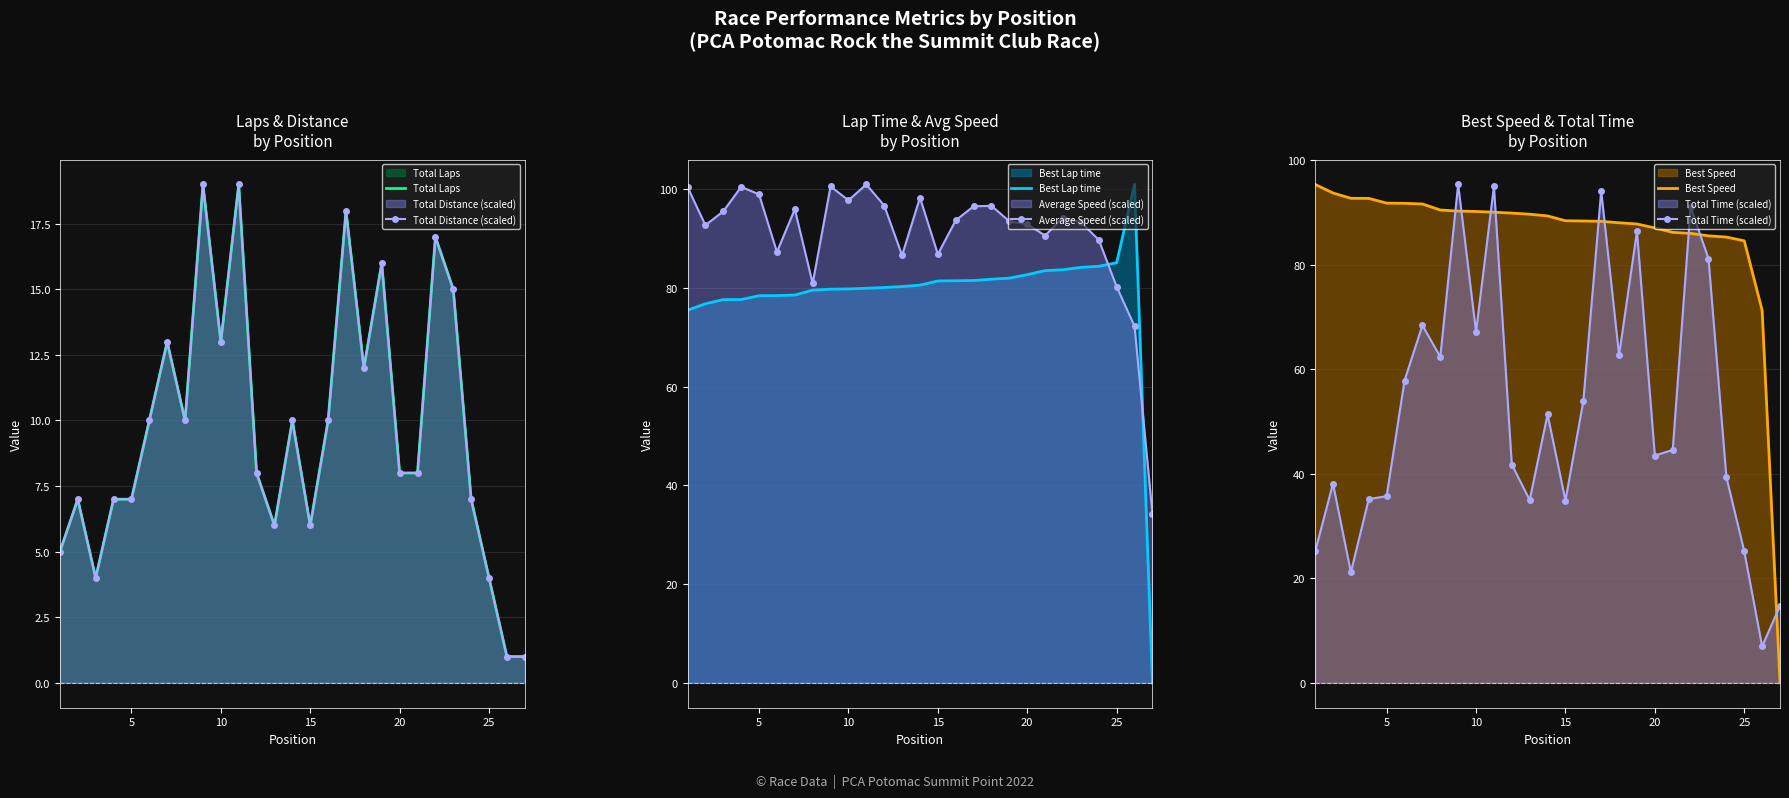

Which series has the largest range (max minus min)?

Best Lap time